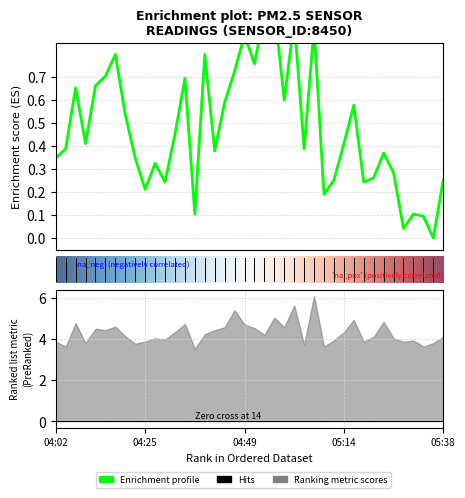

What is the average value?

0.5